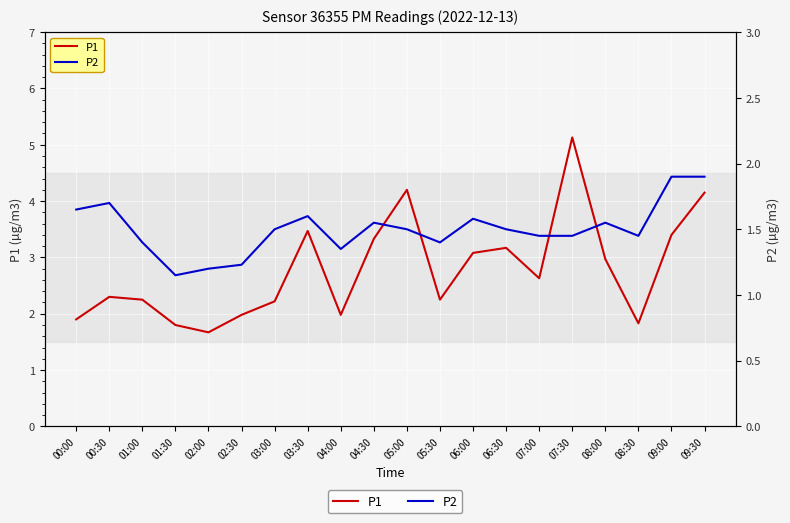

At how many categories does at least one series exceed 3?

8